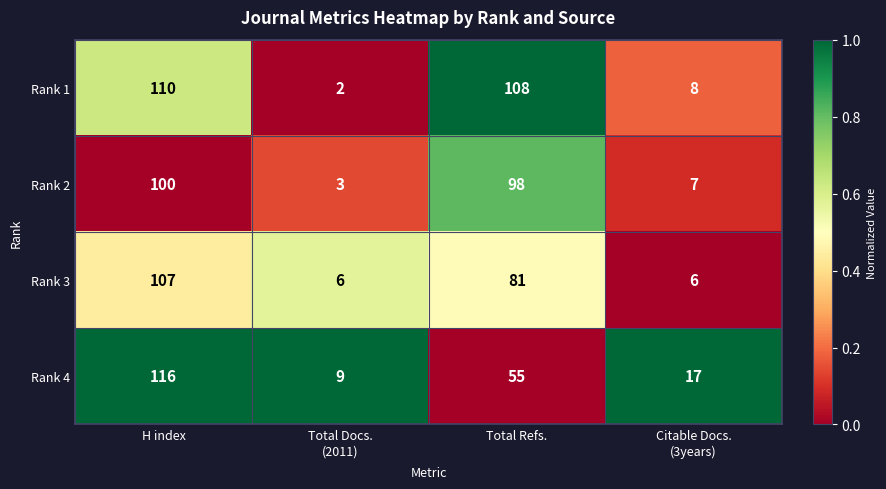

Which series has the largest total across all categories?

Rank 1